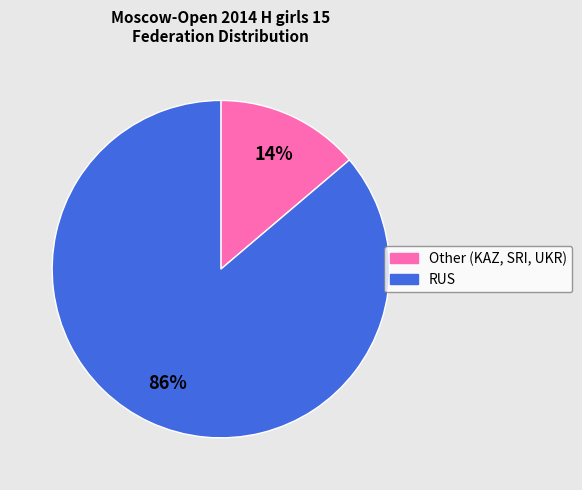

Does any single category account for the majority?

Yes